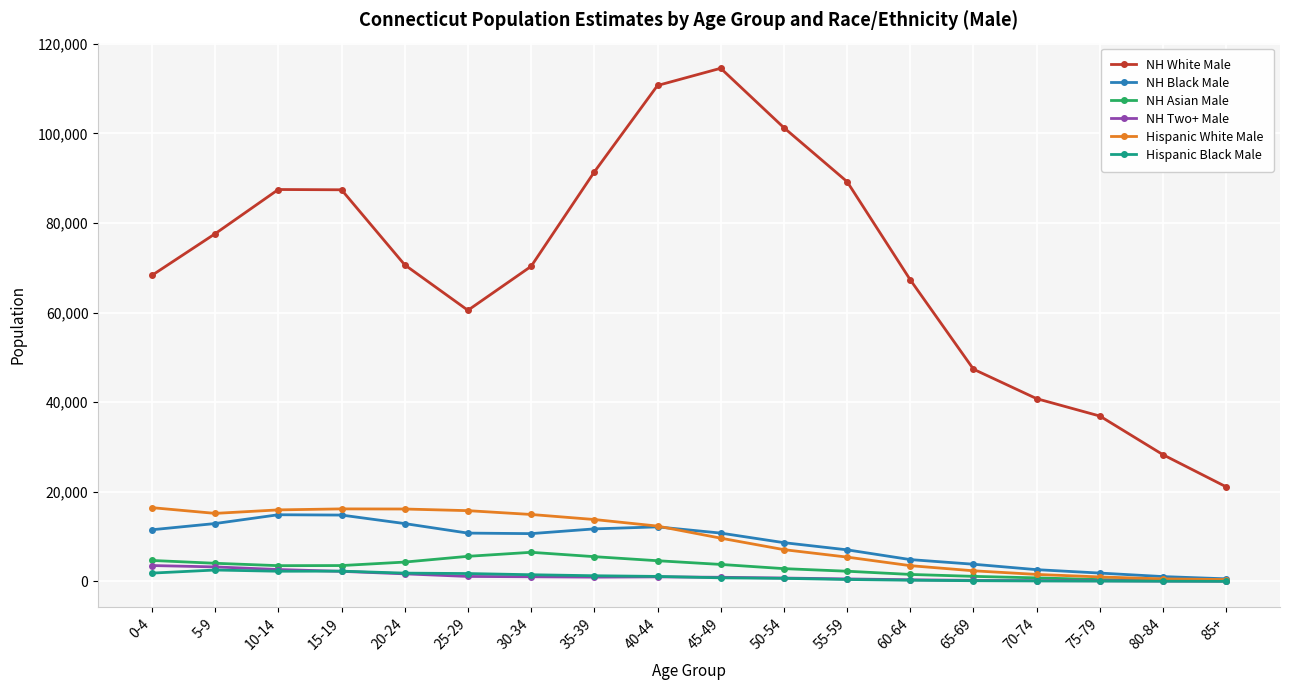

Which series has the widest spread of values?

NH White Male